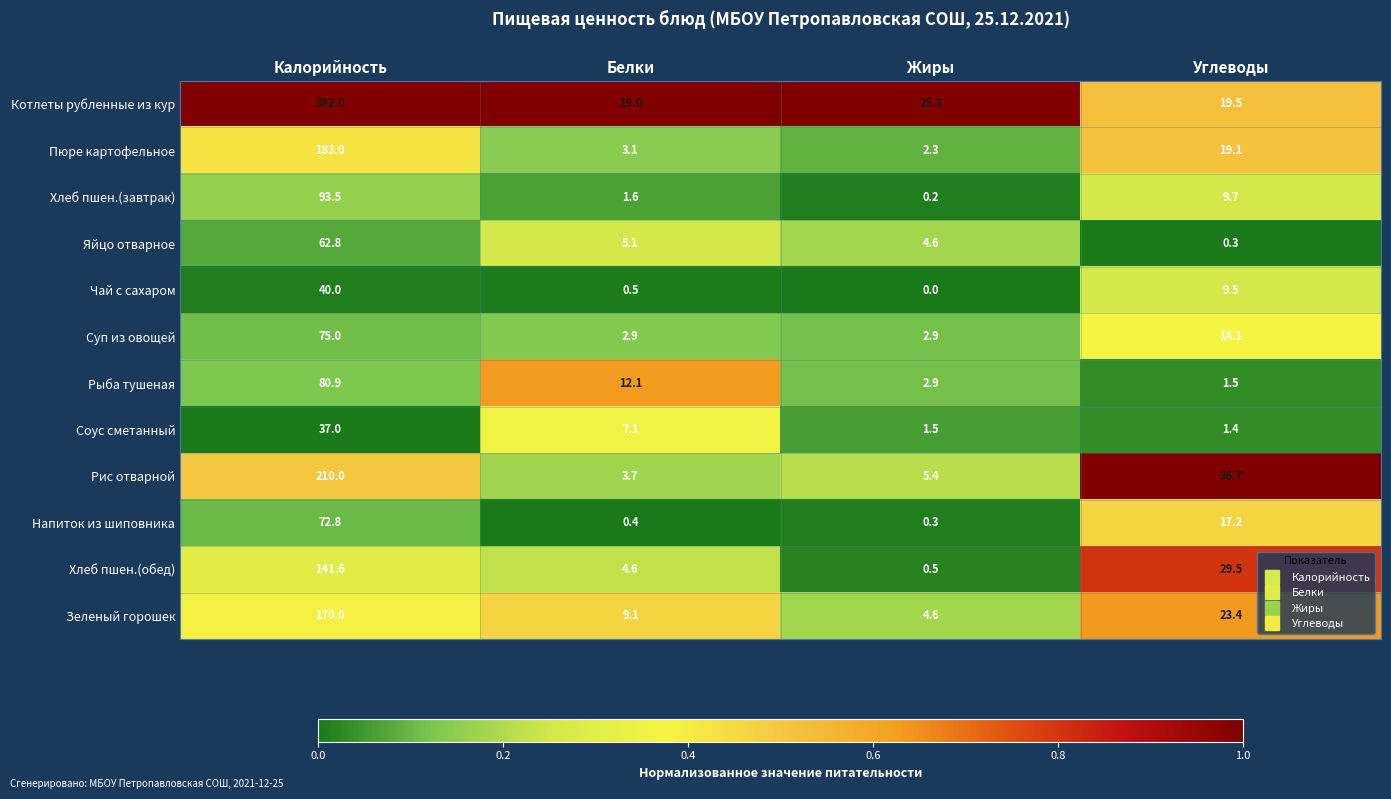

What is the difference between the second highest and minimum values in the Чай с сахаром series?

9.5